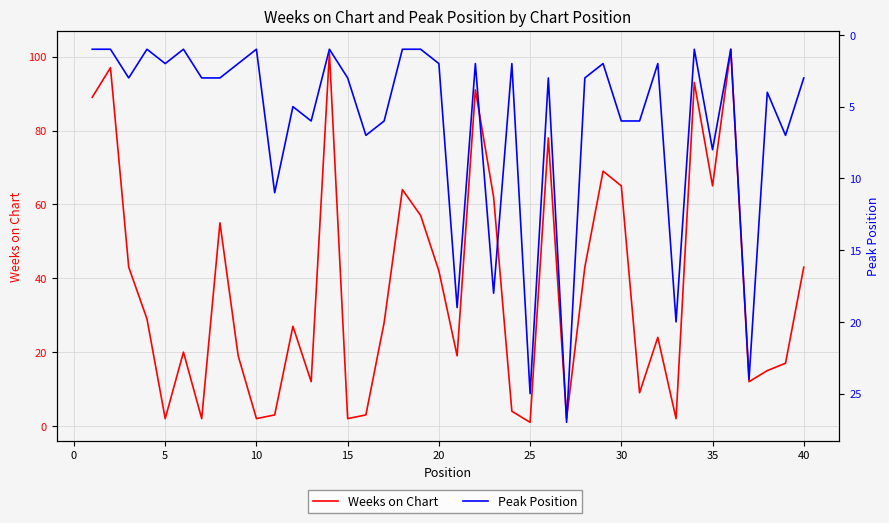

Which series has the largest total across all categories?

Weeks on Chart